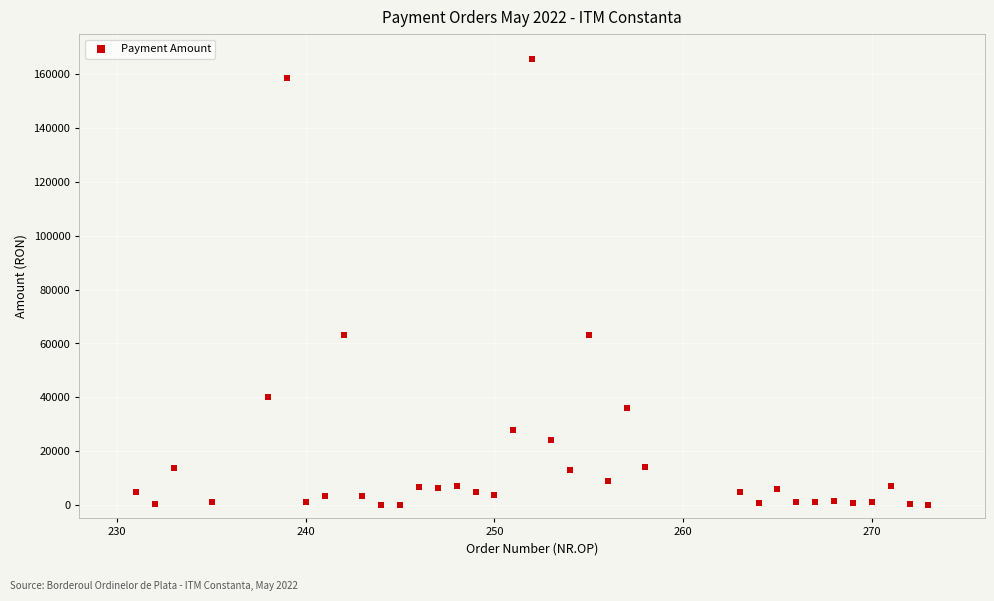

What is the range of Y values (max minus min)?

165685.0